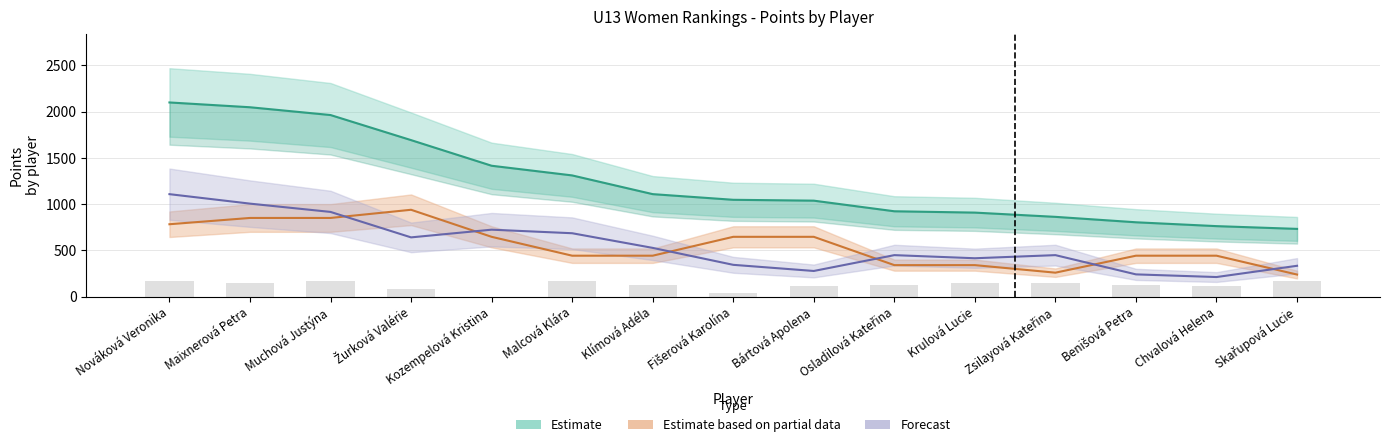

At how many categories does at least one series exceed 1456?

4